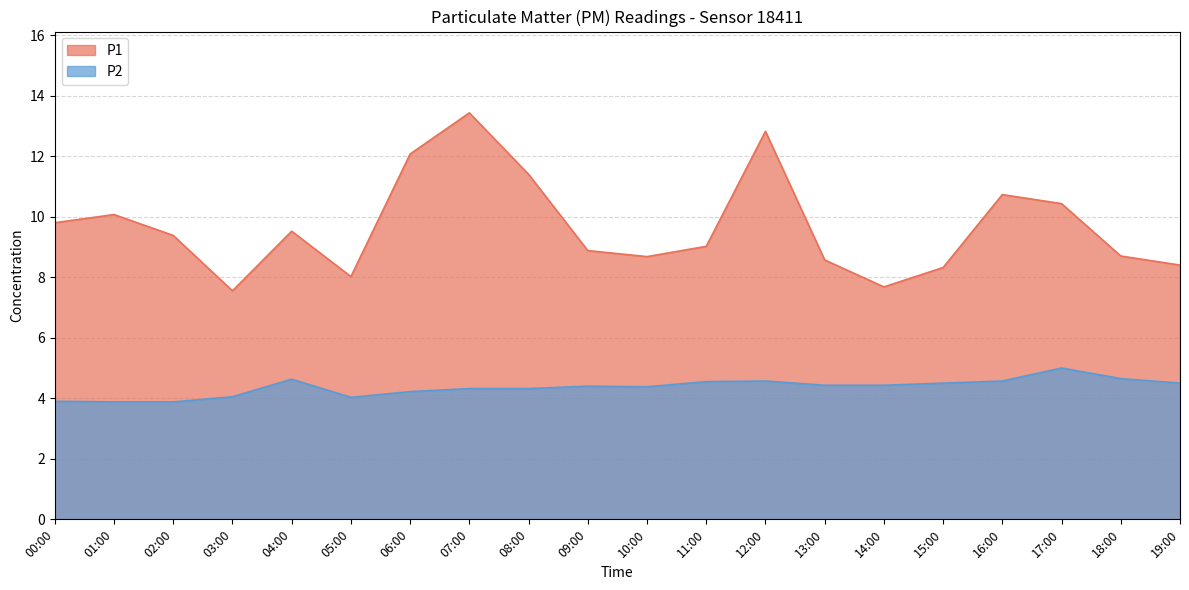

Which series has the largest total across all categories?

P1